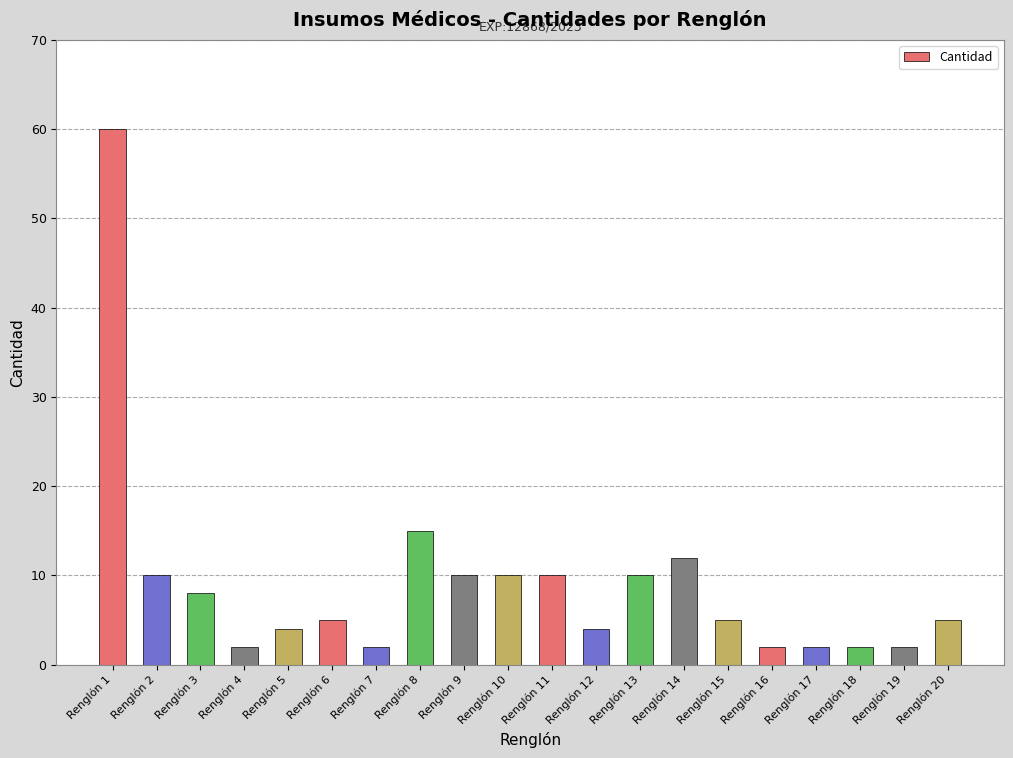

What is the smallest value displayed?

2